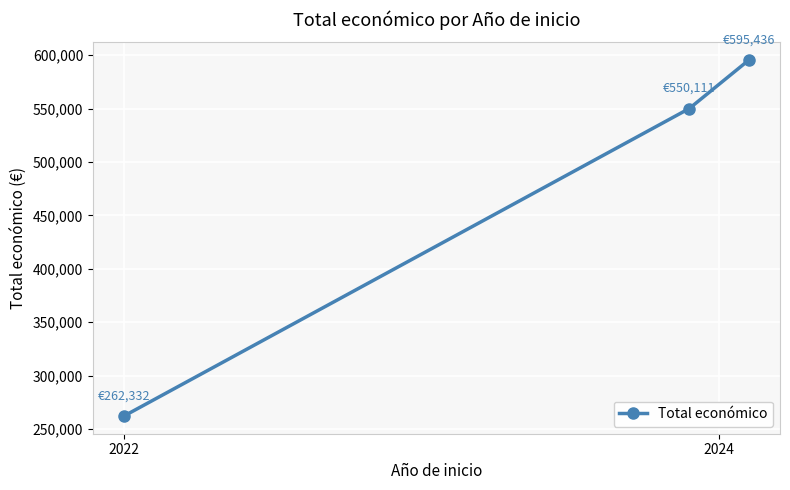

Which label corresponds to the smallest value in the chart?

2022